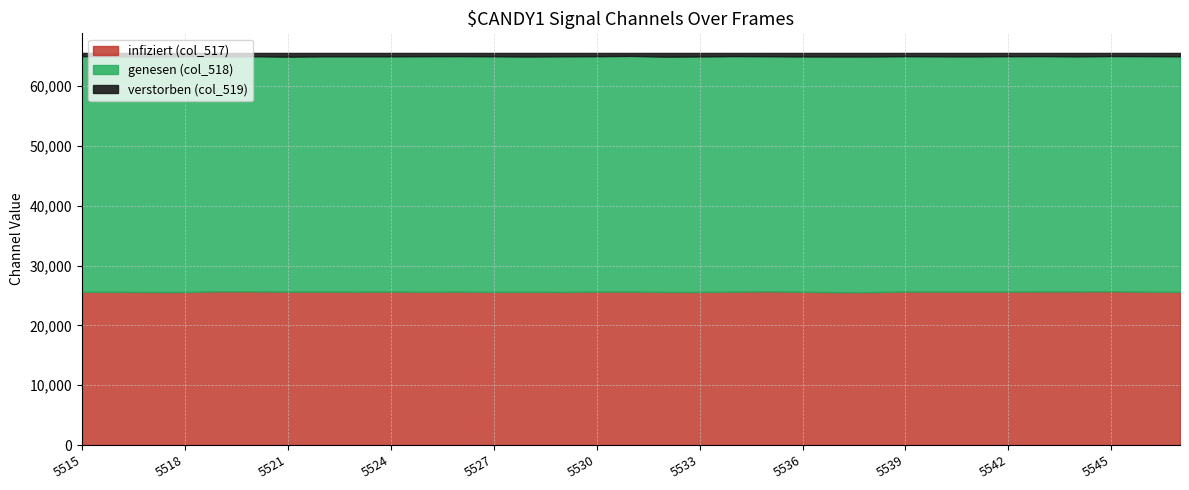

What is the average value of the col_517 series?

25624